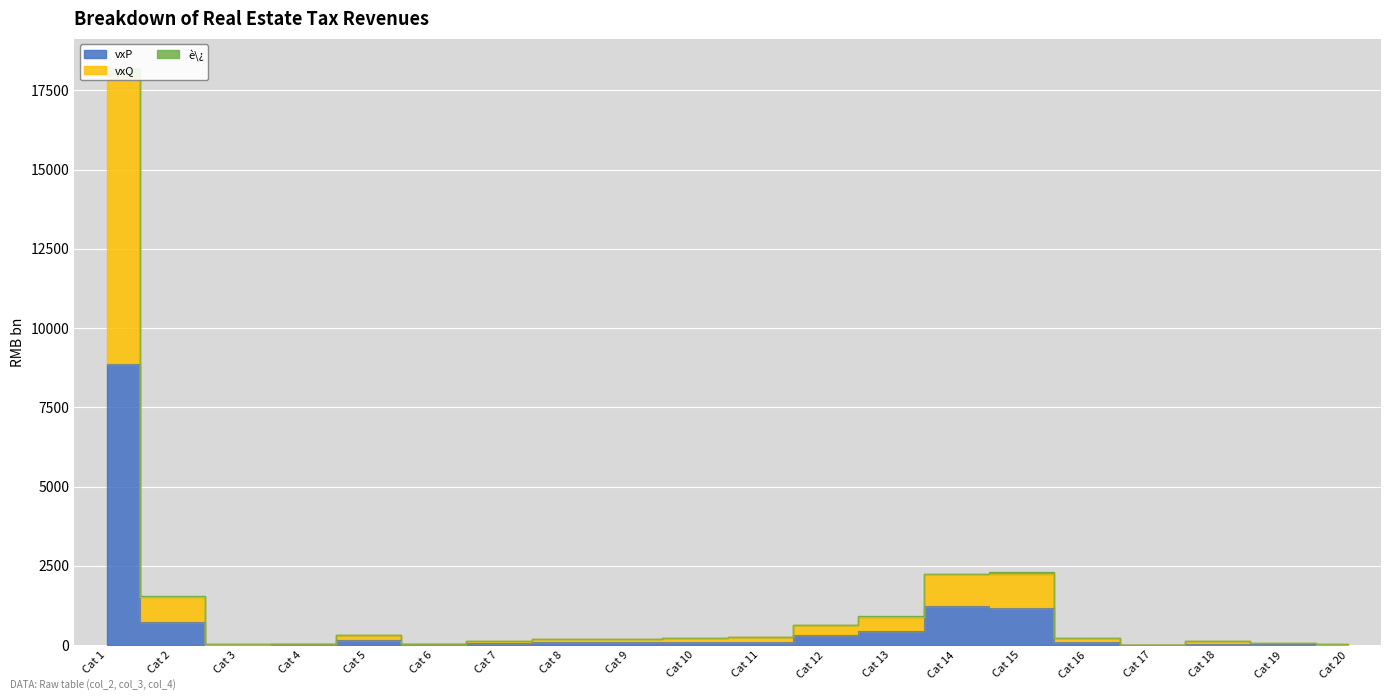

True or false: è\¿ has more than 2 points higher than both neighbors.

True